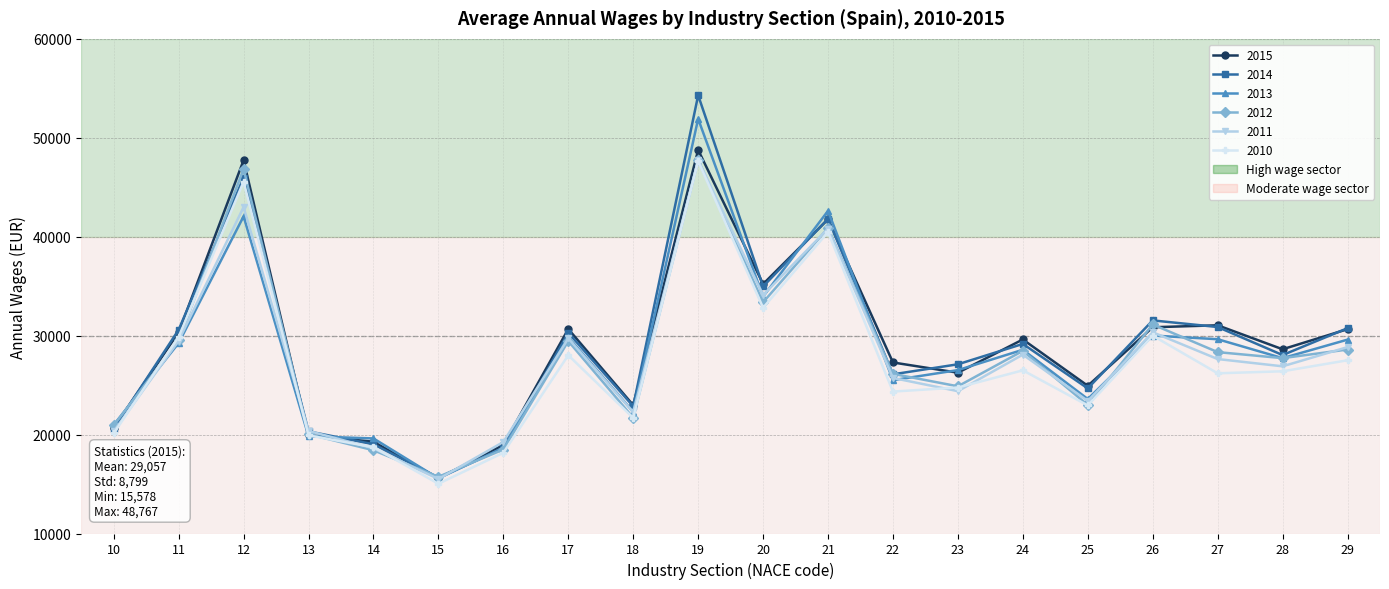

At how many categories does at least one series exceed 38148?

3